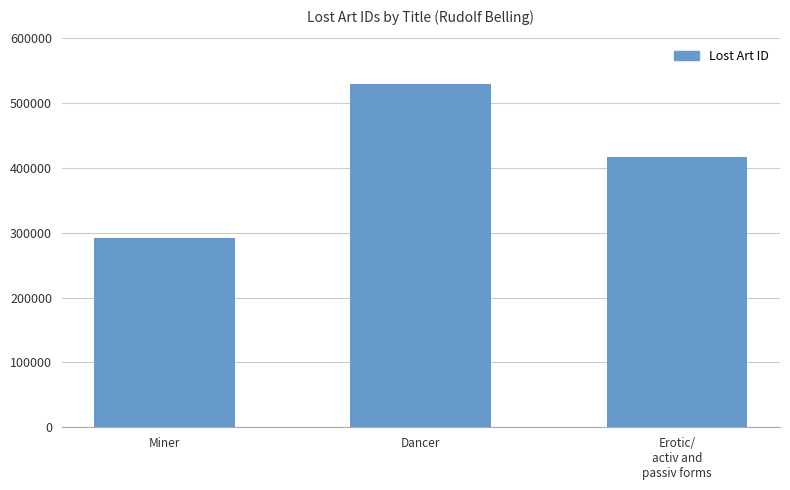

Count the number of data series in this chart.

1